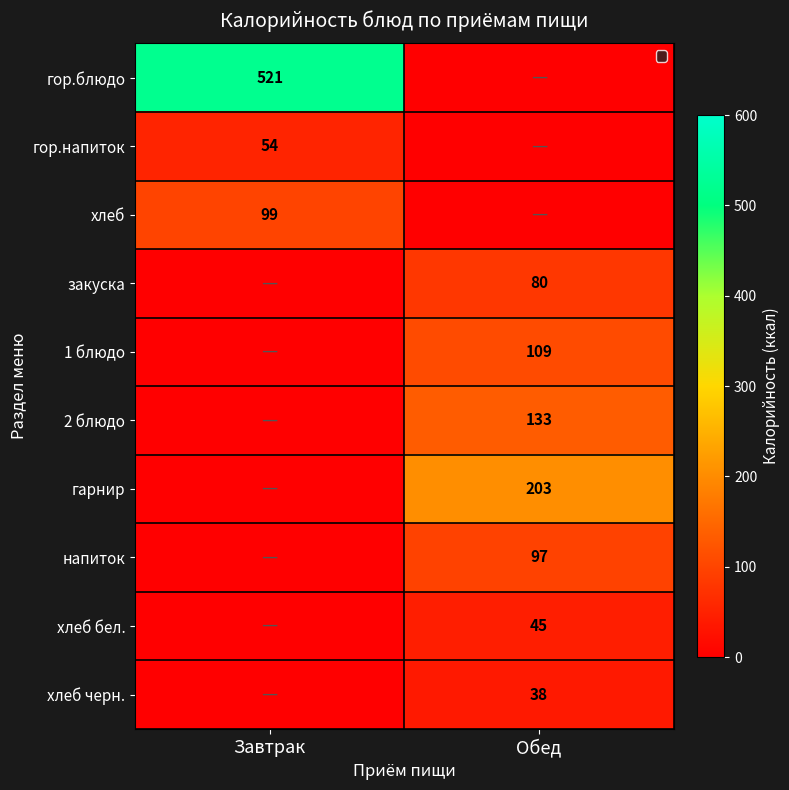

The гор.напиток series shows 16 at Завтрак. True or false?

False